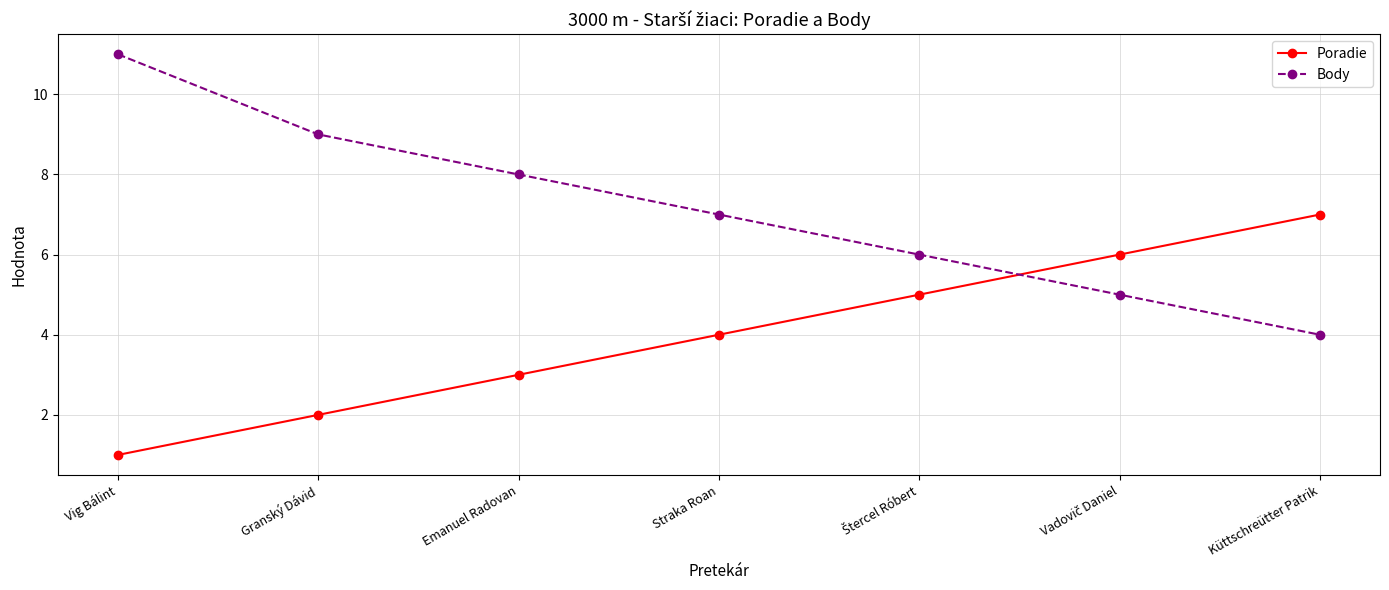

What is the sum of all Body values?

50